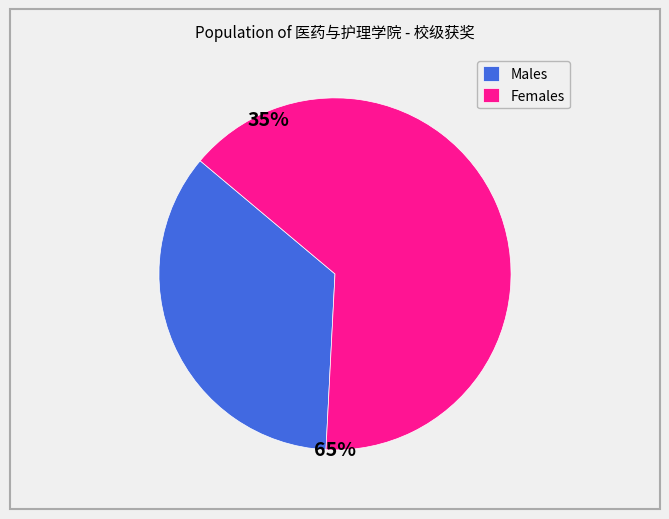

How many slices are in this pie chart?

2